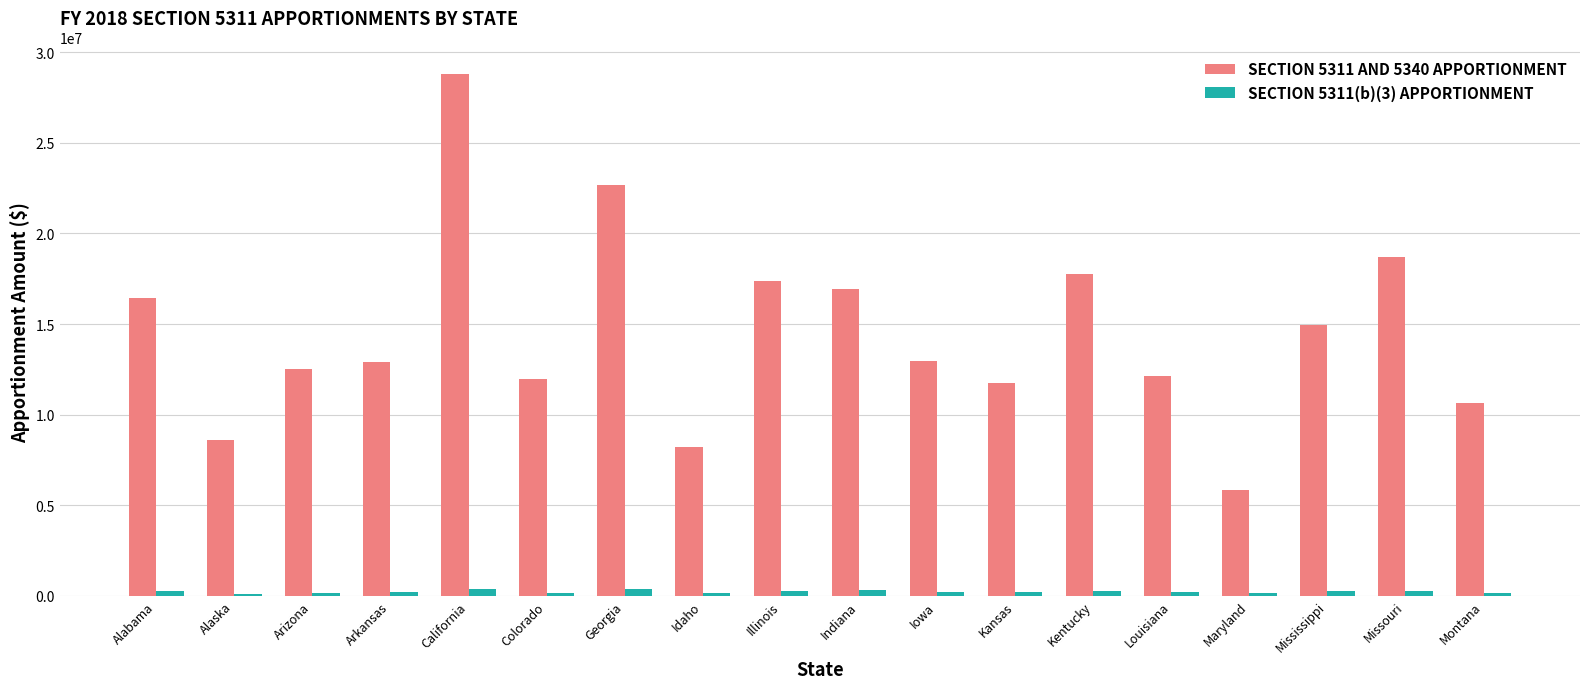

At how many categories does at least one series exceed 11005621?

14